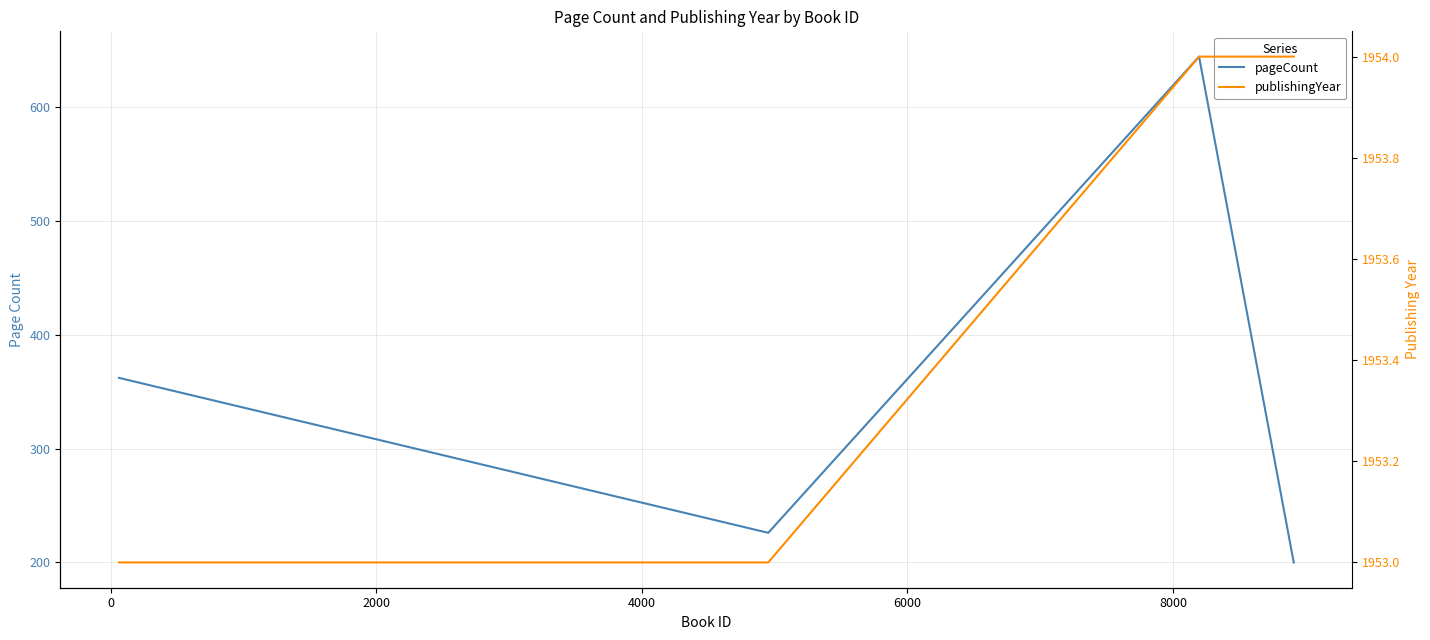

What is the maximum value for publishingYear?

1954